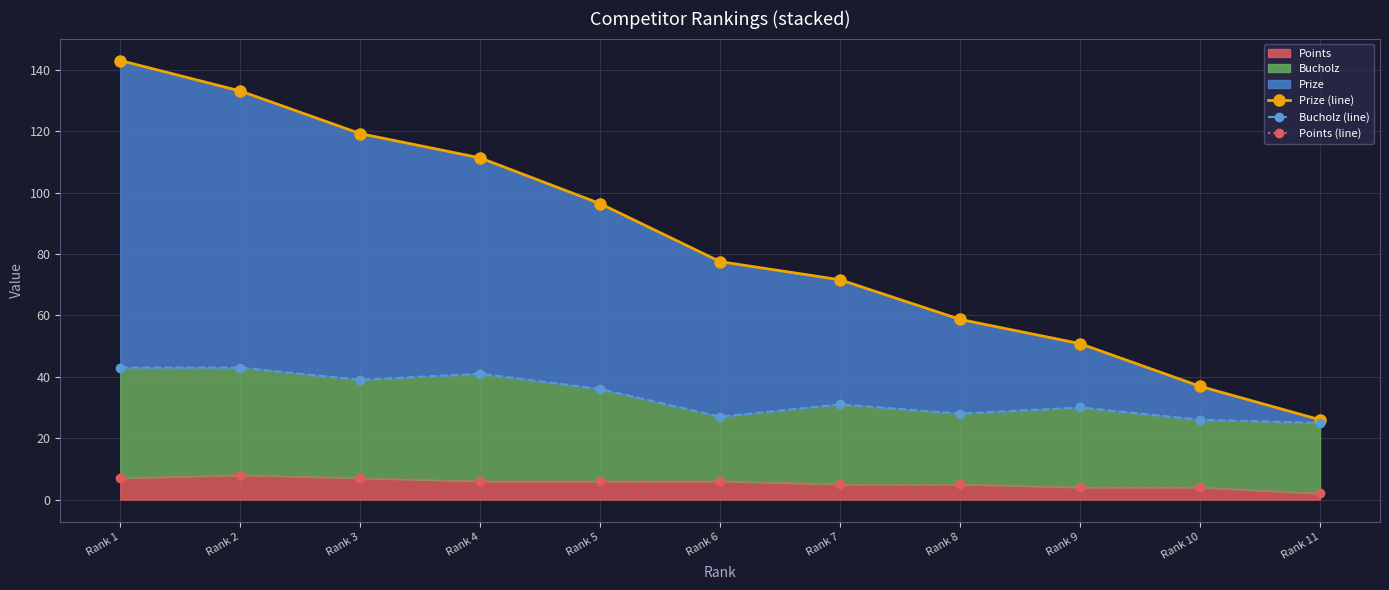

Reading right to left, extract all data points from this chart.

Prize (line): Rank 11=26.0	Rank 10=36.9	Rank 9=50.8	Rank 8=58.7	Rank 7=71.6	Rank 6=77.5	Rank 5=96.4	Rank 4=111.3	Rank 3=119.2	Rank 2=133.1	Rank 1=143.0
Bucholz (line): Rank 11=25.0	Rank 10=26.0	Rank 9=30.0	Rank 8=28.0	Rank 7=31.0	Rank 6=27.0	Rank 5=36.0	Rank 4=41.0	Rank 3=39.0	Rank 2=43.0	Rank 1=43.0
Points (line): Rank 11=2.0	Rank 10=4.0	Rank 9=4.0	Rank 8=5.0	Rank 7=5.0	Rank 6=6.0	Rank 5=6.0	Rank 4=6.0	Rank 3=7.0	Rank 2=8.0	Rank 1=7.0